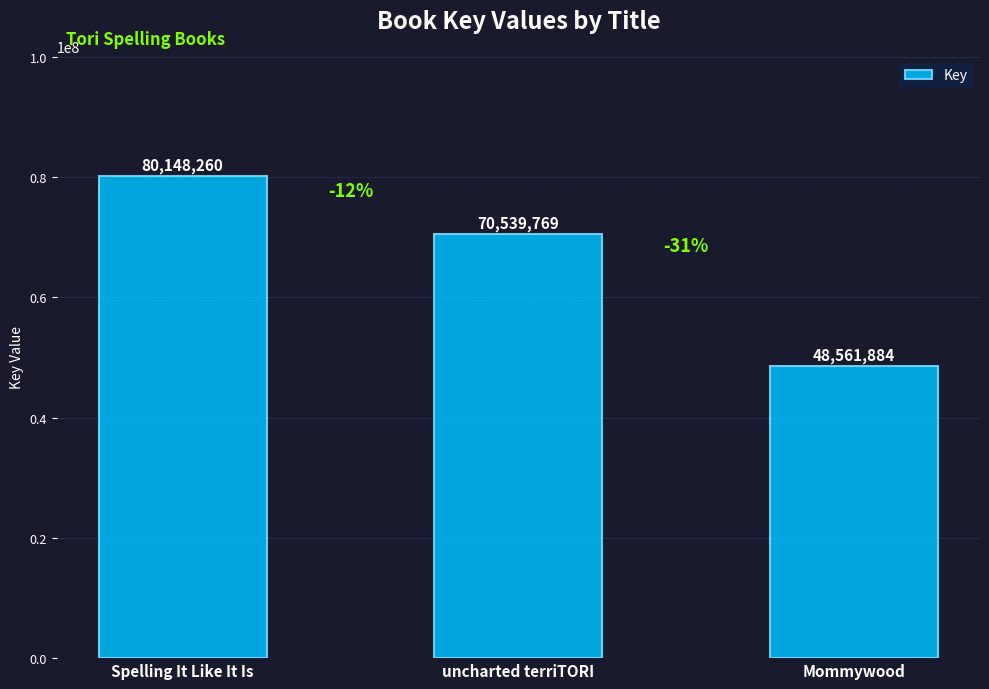

Reading left to right, list all the values displayed in this chart.

Spelling It Like It Is=80148260	uncharted terriTORI=70539769	Mommywood=48561884